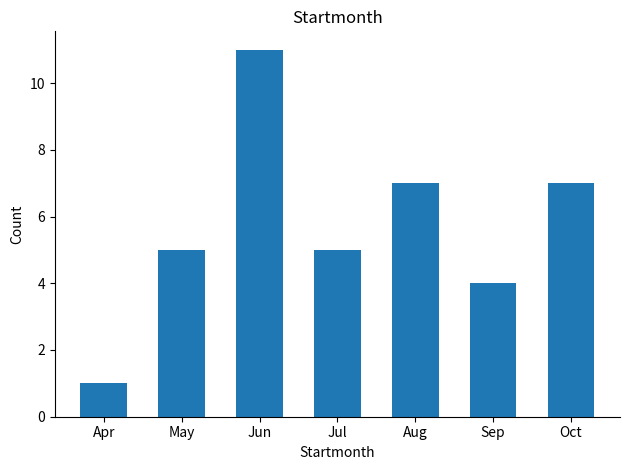

What is the sum of all values?

40